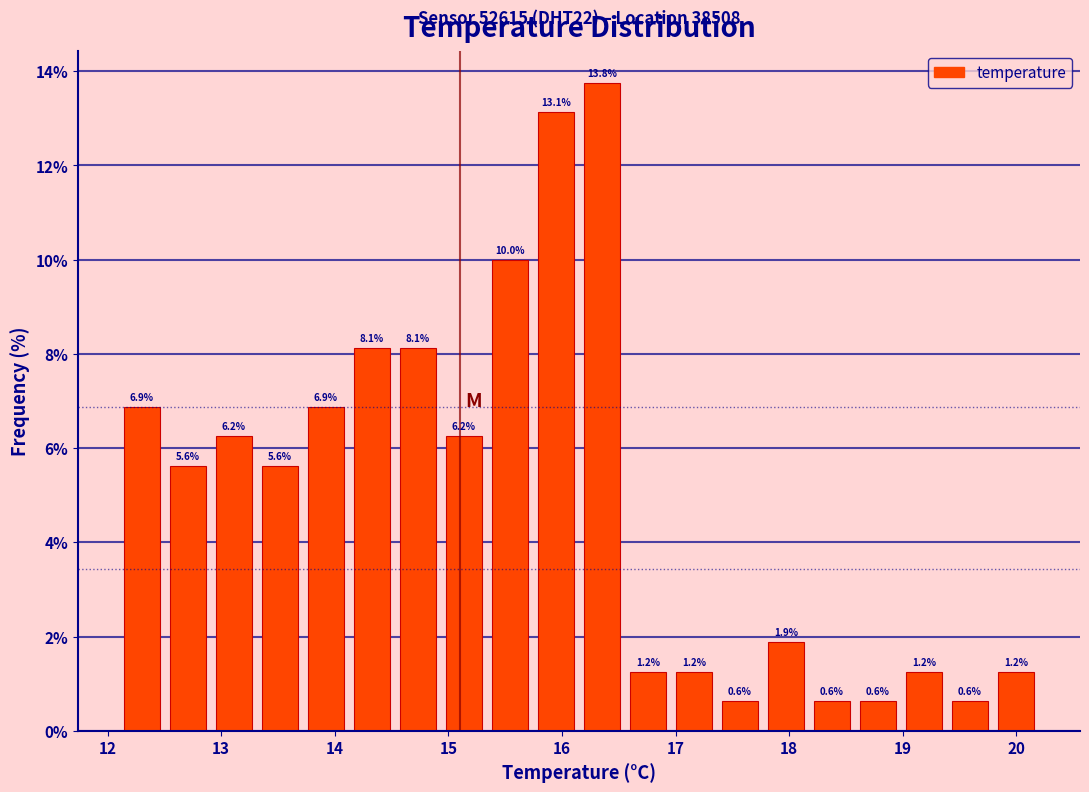

Over which range of the x-axis is the bar tallest?

16.2 to 16.6